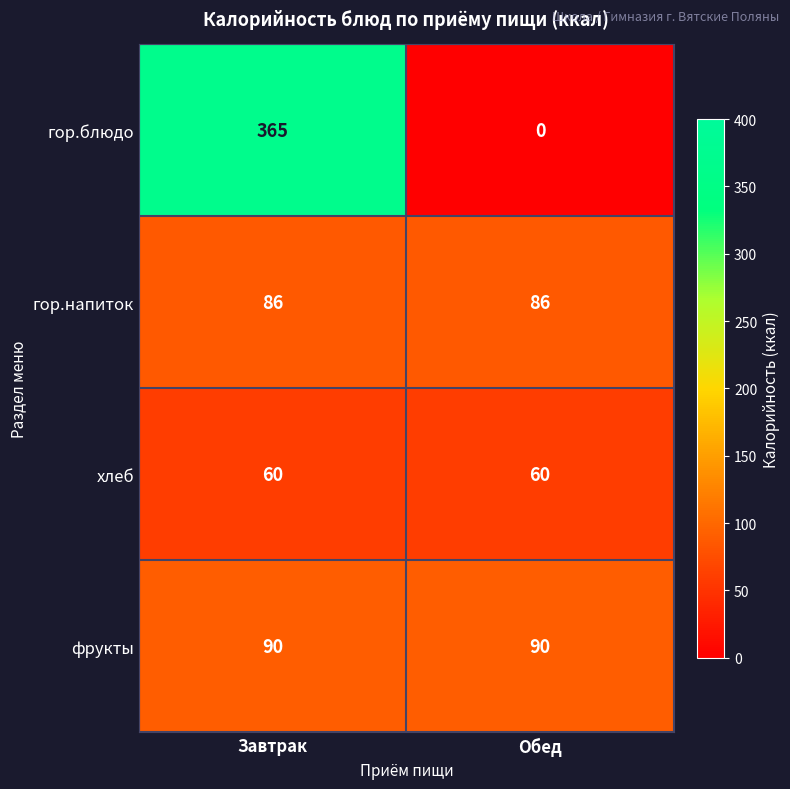

Reading left to right, what are all the values shown in this chart?

гор.блюдо: 365	0
гор.напиток: 86	86
хлеб: 60	60
фрукты: 90	90